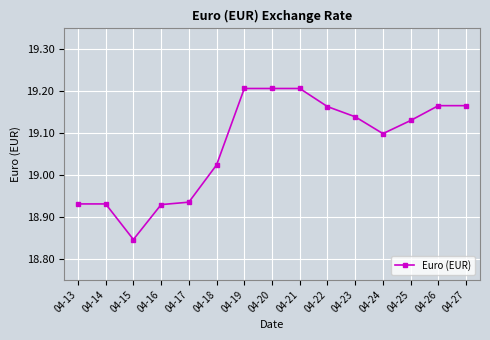

The chart shows a value of 10.5 at 04-13. True or false?

False